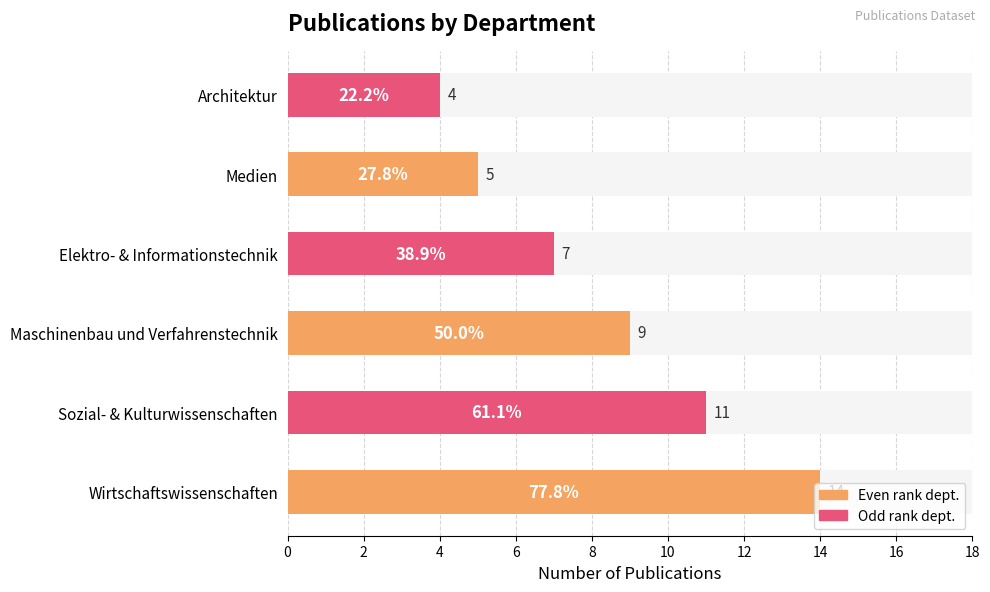

What is the value of the 5th bar from the left?

5